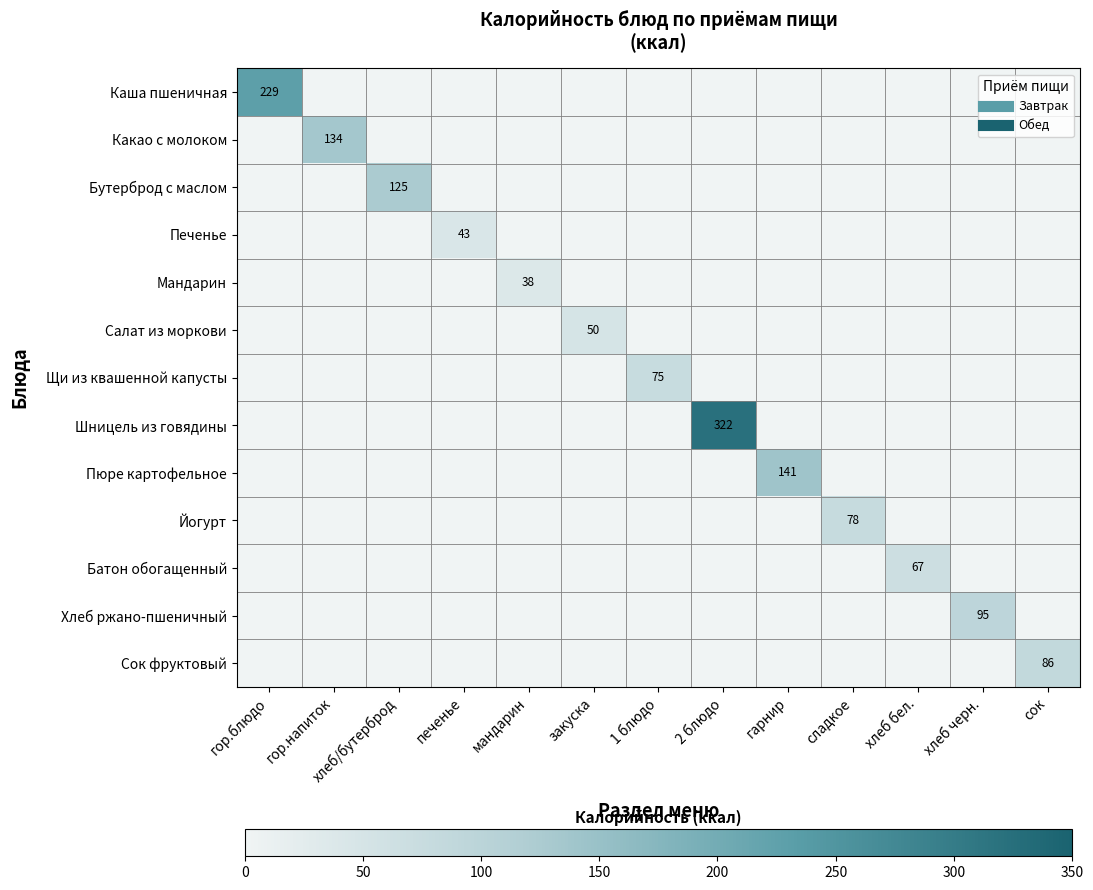

How many values in the Сок фруктовый series exceed 0?

1